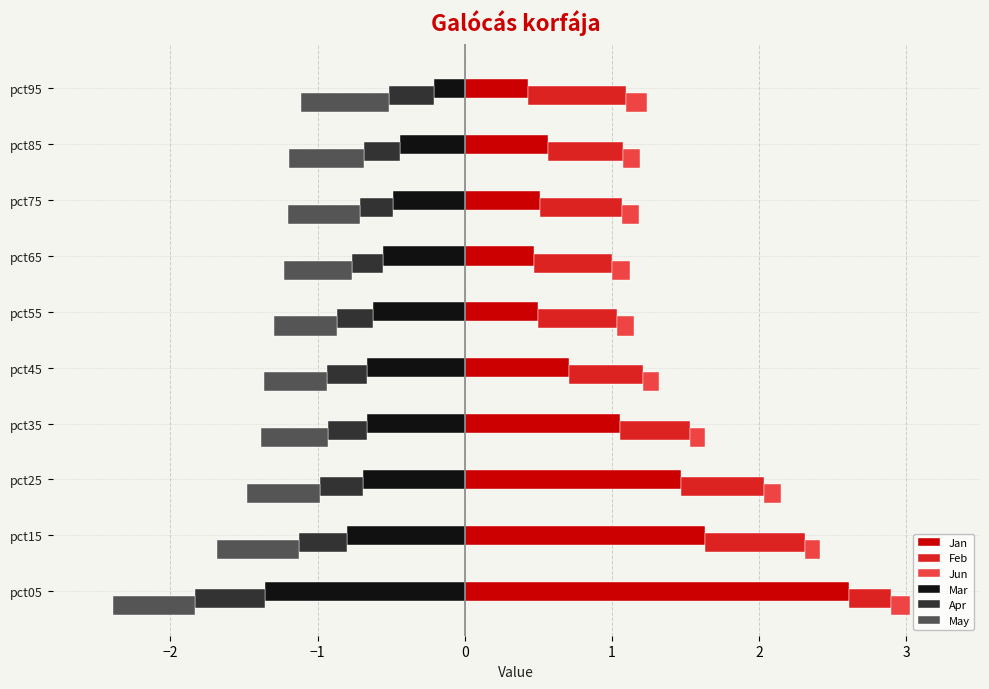

What is the maximum value for Feb?

0.7